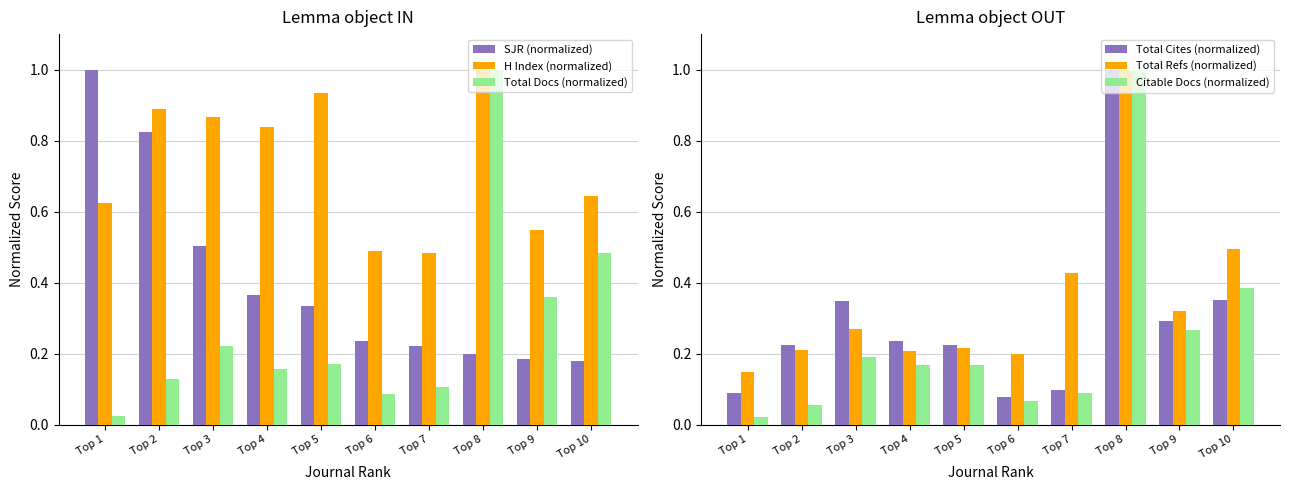

At Top 10, list the series in order from largest to smallest.

H Index (normalized), Total Refs (normalized), Total Docs (normalized), Citable Docs (normalized), Total Cites (normalized), SJR (normalized)